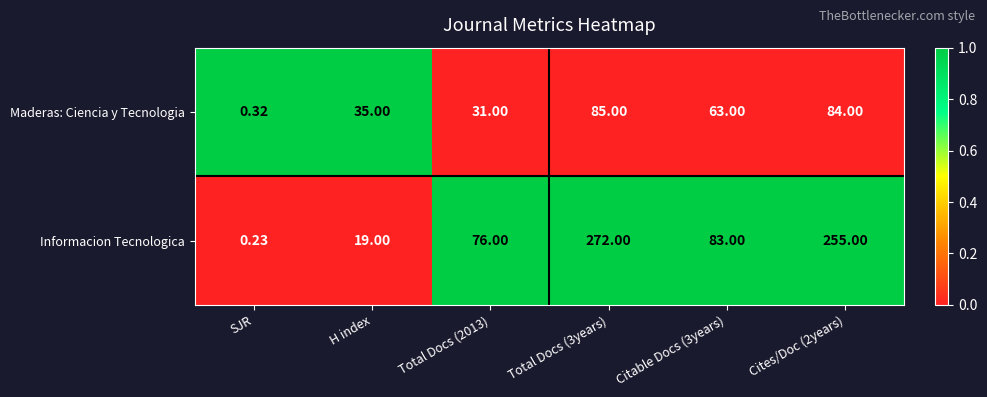

Where is Maderas: Ciencia y Tecnologia nearest to the value 42?

H index